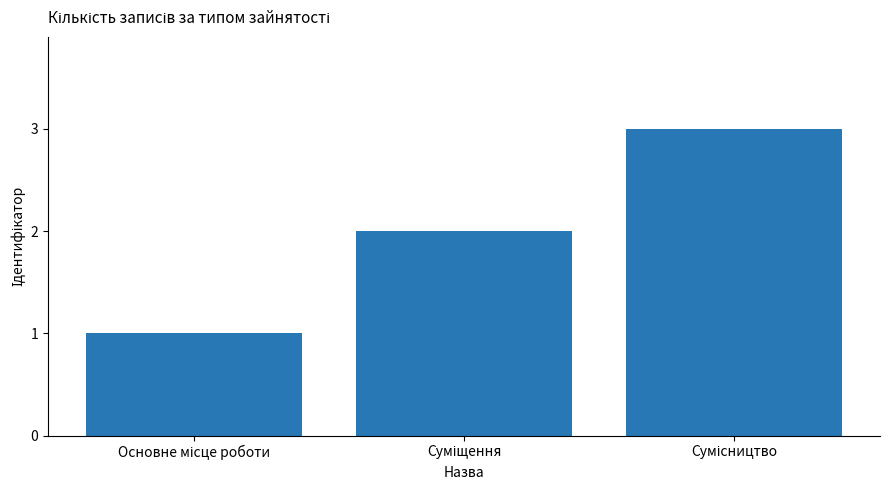

How many data points are less than 2?

1